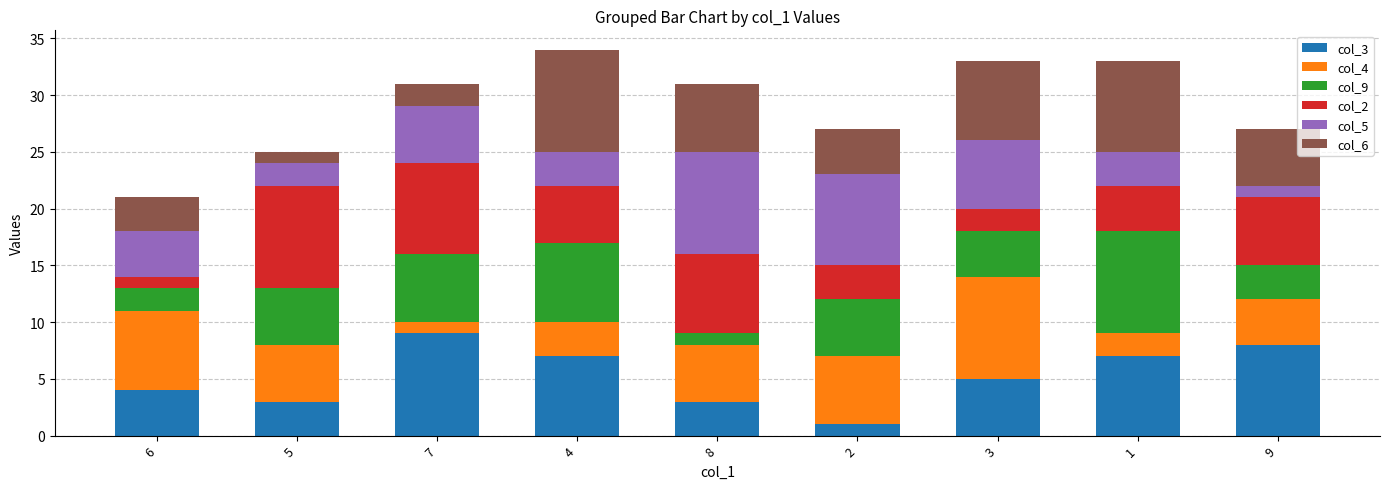

What is the difference between the col_6 values at 7 and 8?

4